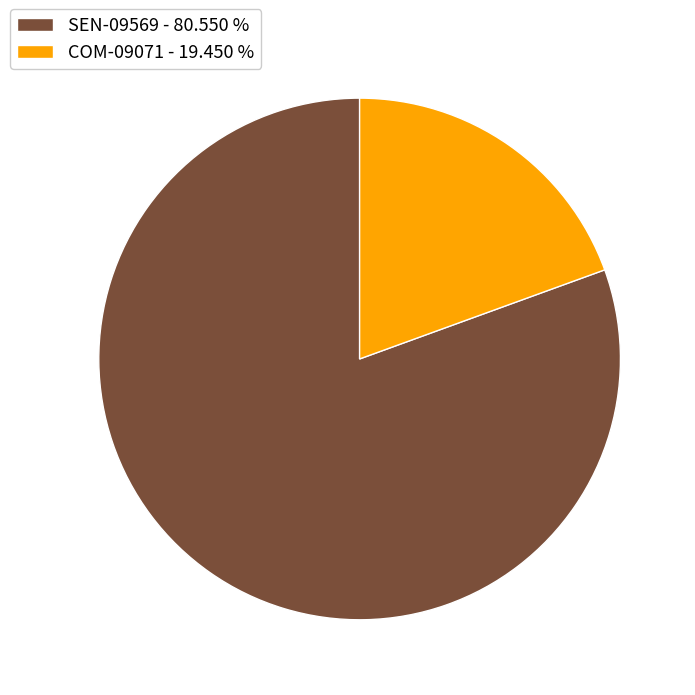

True or false: SEN-09569 accounts for 81% of the total.

True